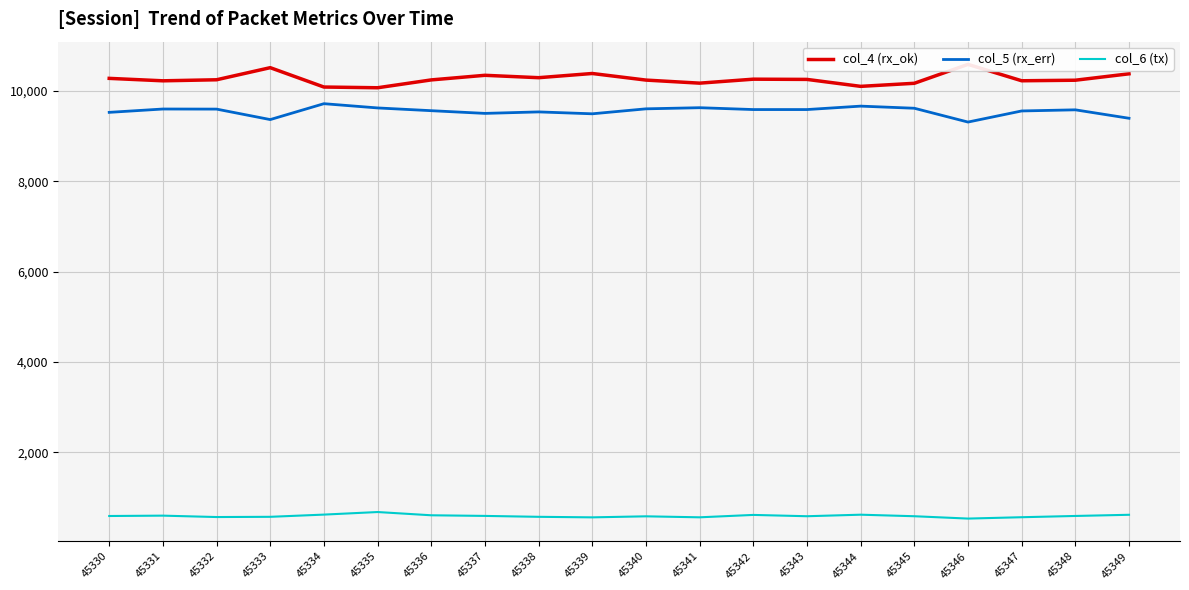

Is it true that col_4 (rx_ok) equals 2847 at 45349?

False